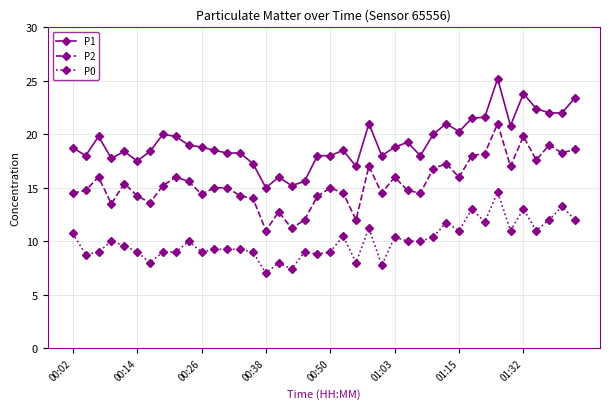

What is the value of the P1 point at the 40th from the left?

23.4